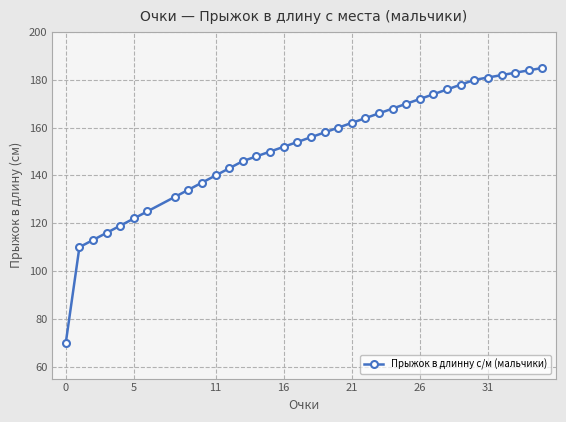

What is the difference between the maximum and minimum values?

115